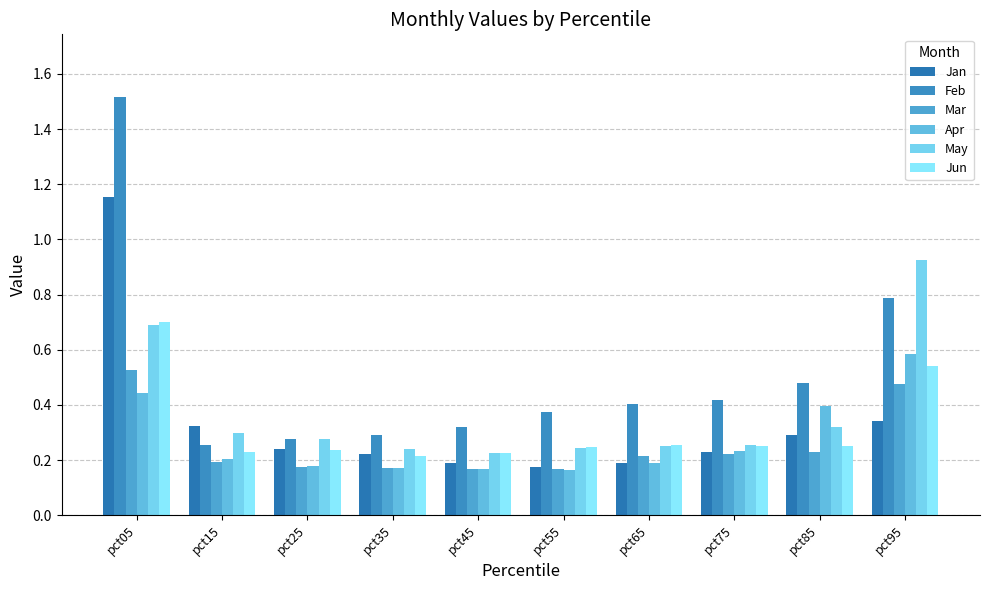

What are all the series names shown in the legend?

Jan, Feb, Mar, Apr, May, Jun